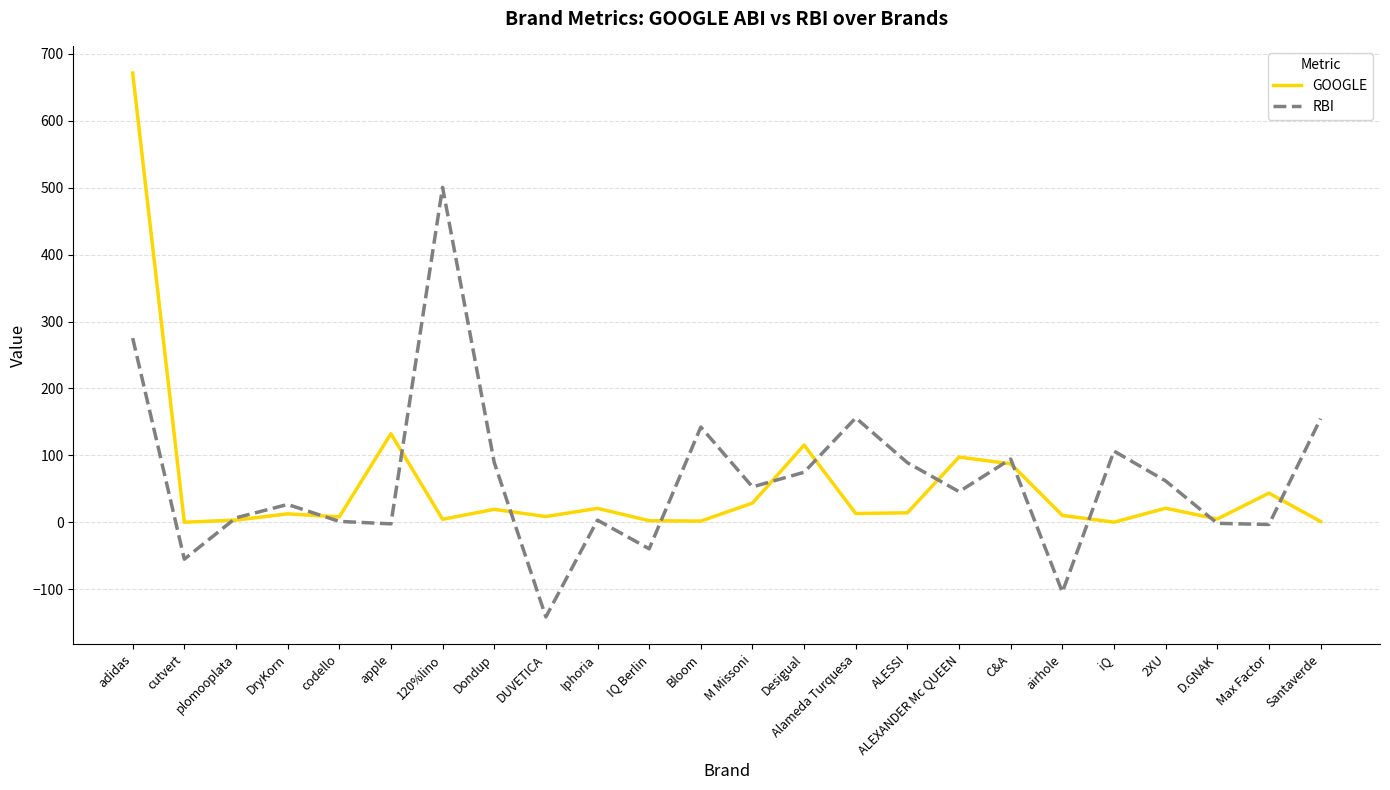

At which category does the chart reach its peak across all series?

adidas